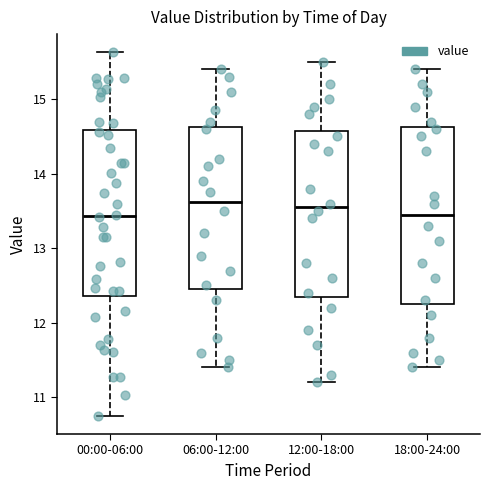

Where does the lower whisker of the box for 06:00-12:00 end on the y-axis? The values are not printed on the chart, so give them approximately, as read against the axis.

11.4